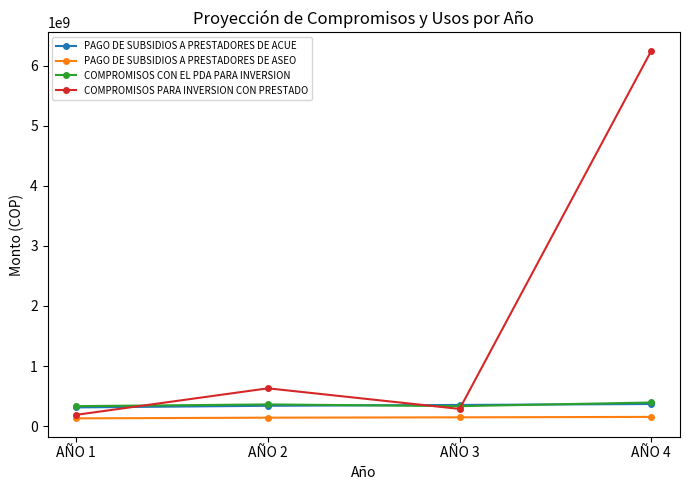

What is the approximate value of PAGO DE SUBSIDIOS A PRESTADORES DE ASEO at AÑO 2, to the nearest 100?

140000000